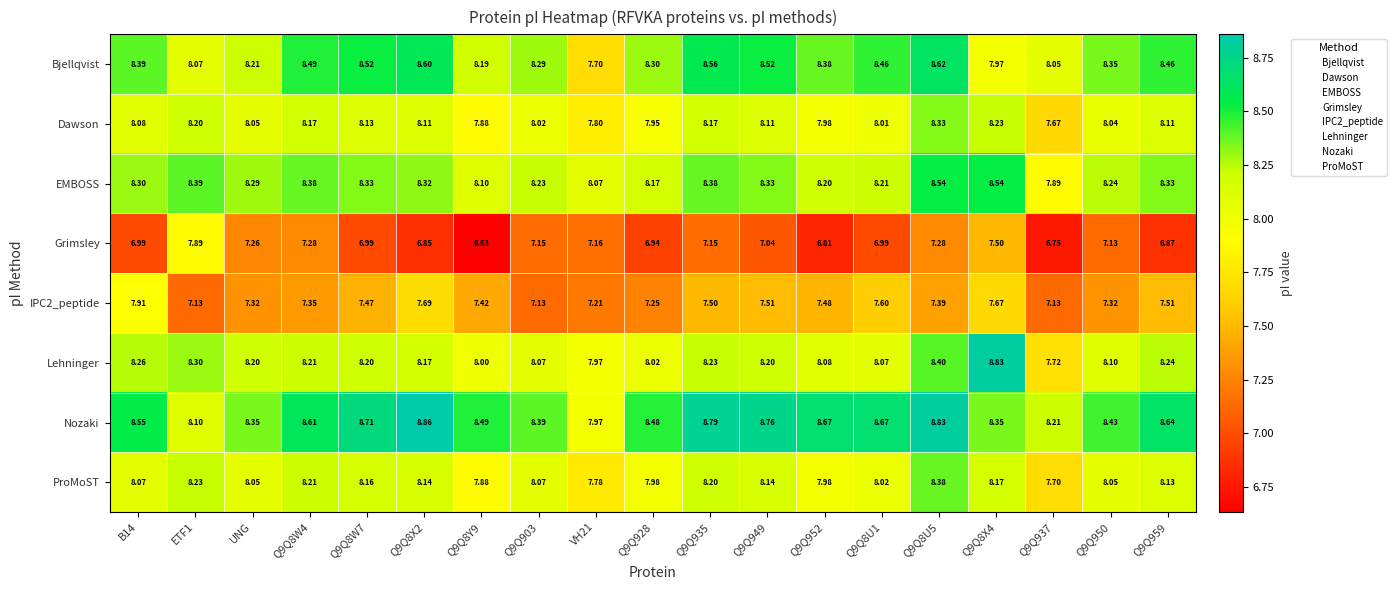

How many series are shown in this chart?

8